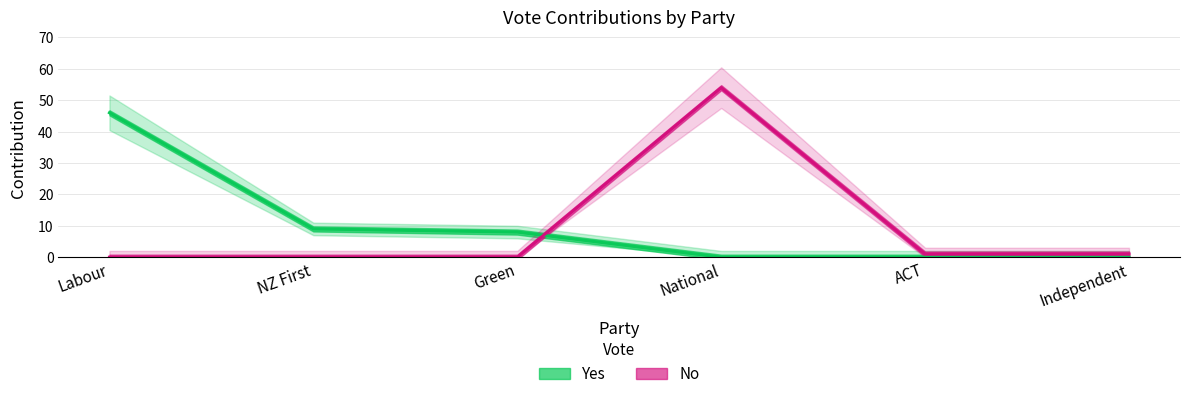

What is the greatest value displayed?

54